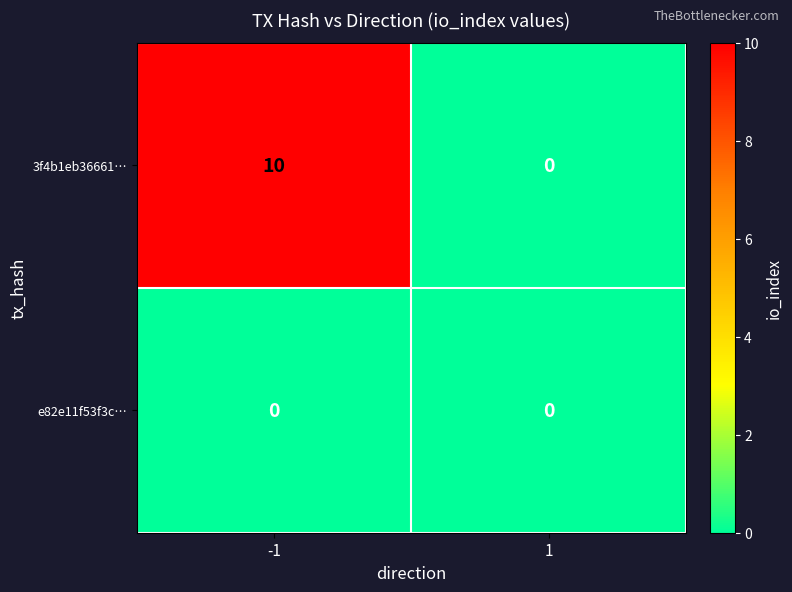

Which series has the largest total across all categories?

3f4b1eb36661…